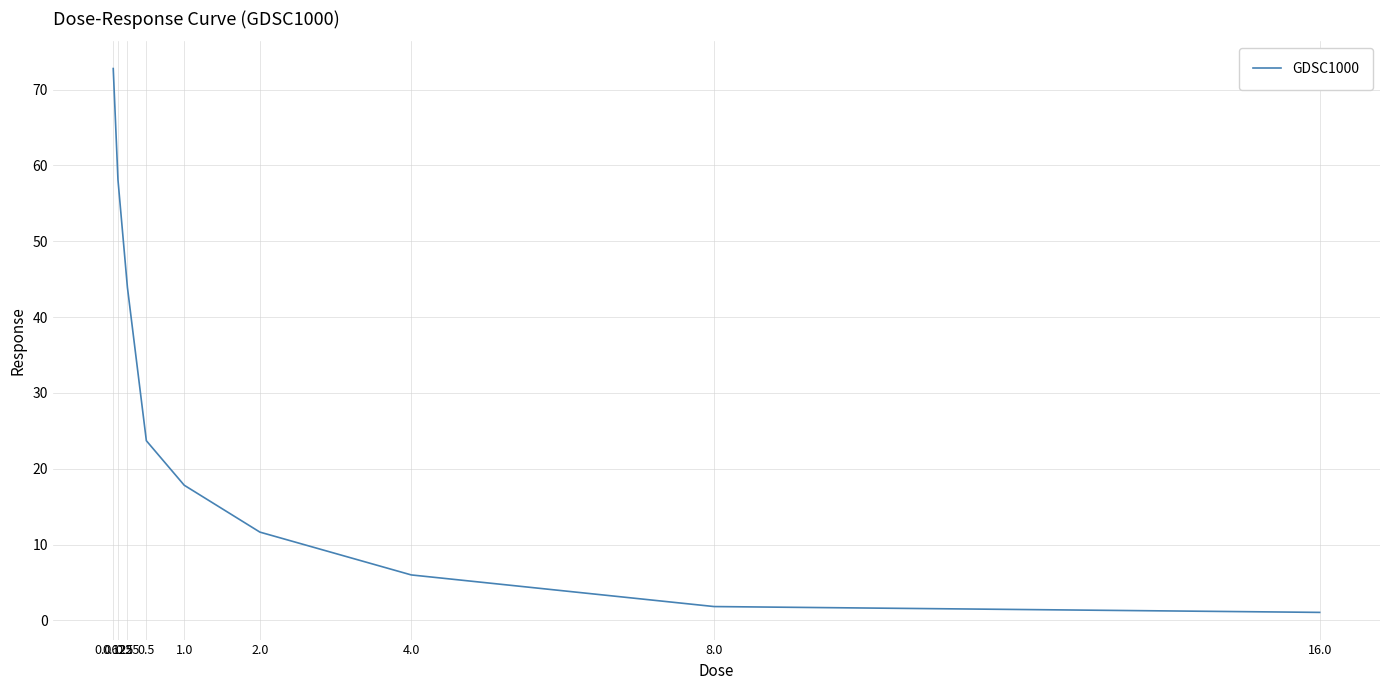

Reading left to right, transcribe all the data shown in this chart.

72.8	58.1	43.9	23.7	17.8	11.6	6.0	1.8	1.1